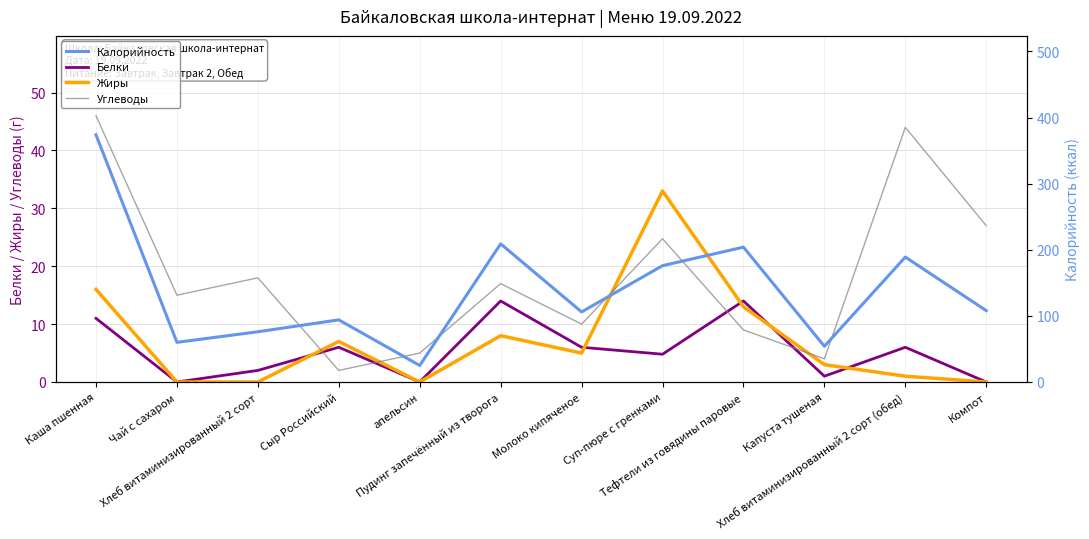

What is the value of the Жиры point at the 8th from the left?

33.0